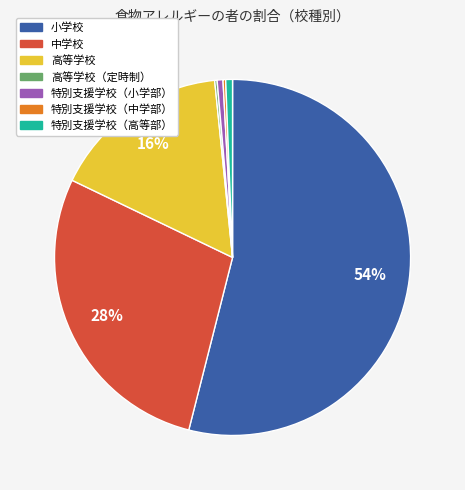

Is there any slice that represents more than half of the pie?

Yes